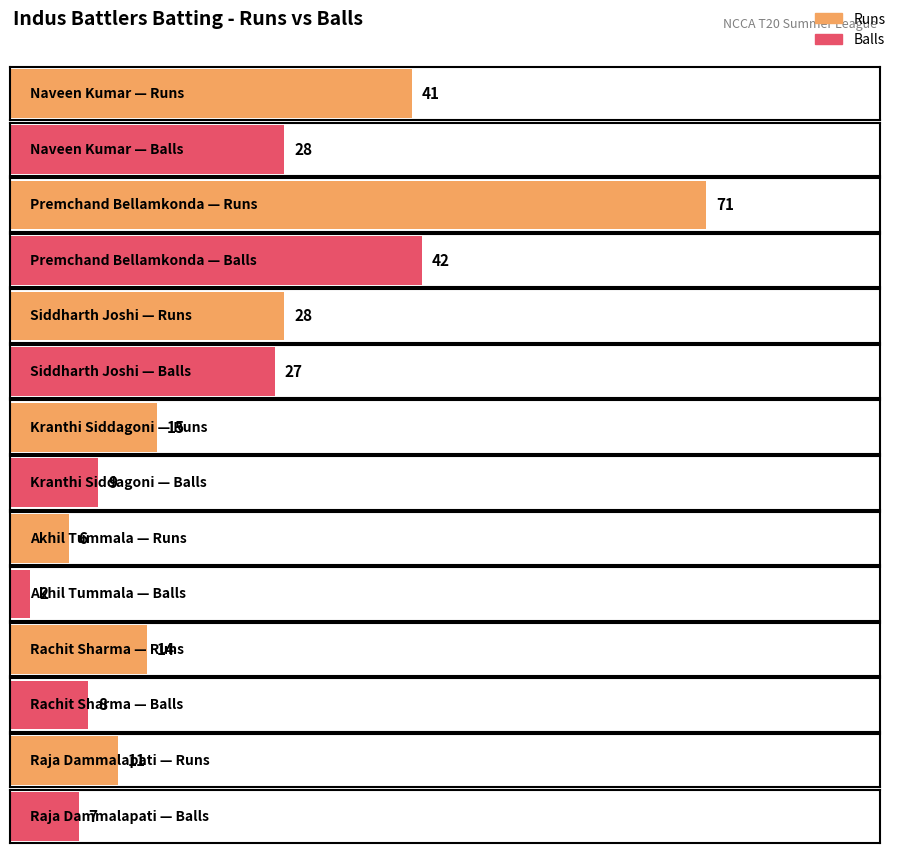

What position from the left is Premchand Bellamkonda?

2